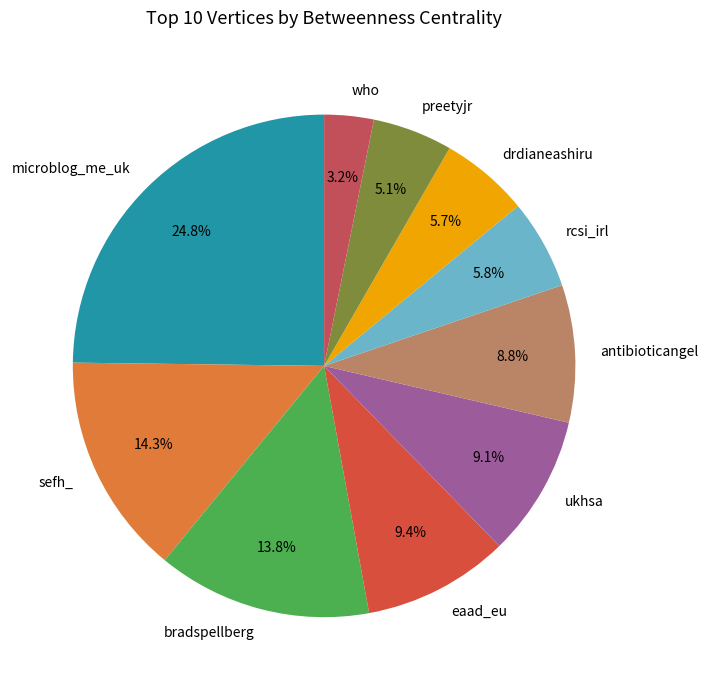

How many slices are in this pie chart?

10